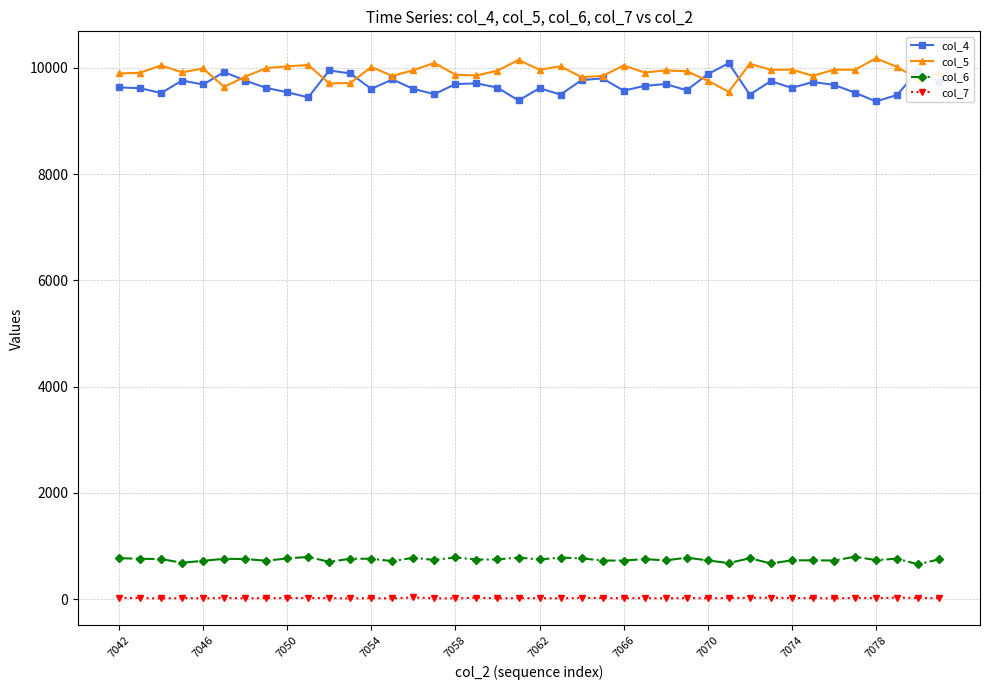

True or false: col_5 has more than 1 points higher than both neighbors.

True